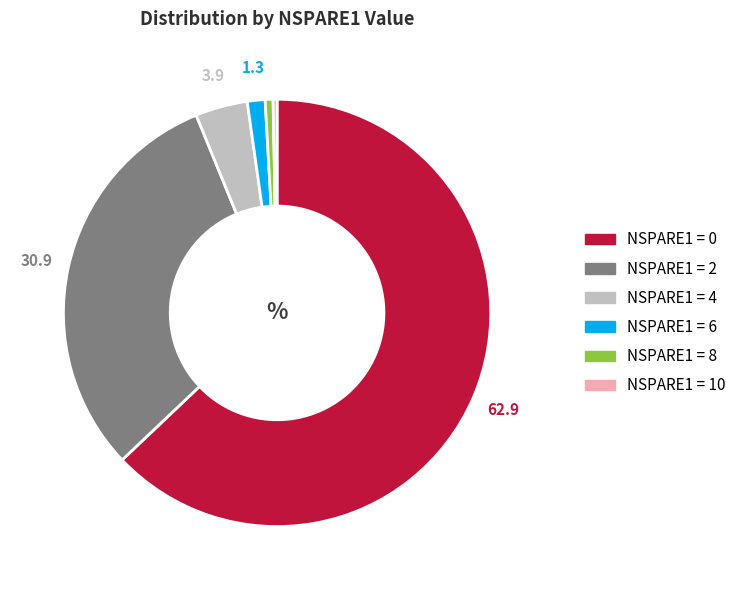

Is there any slice that represents more than half of the pie?

Yes